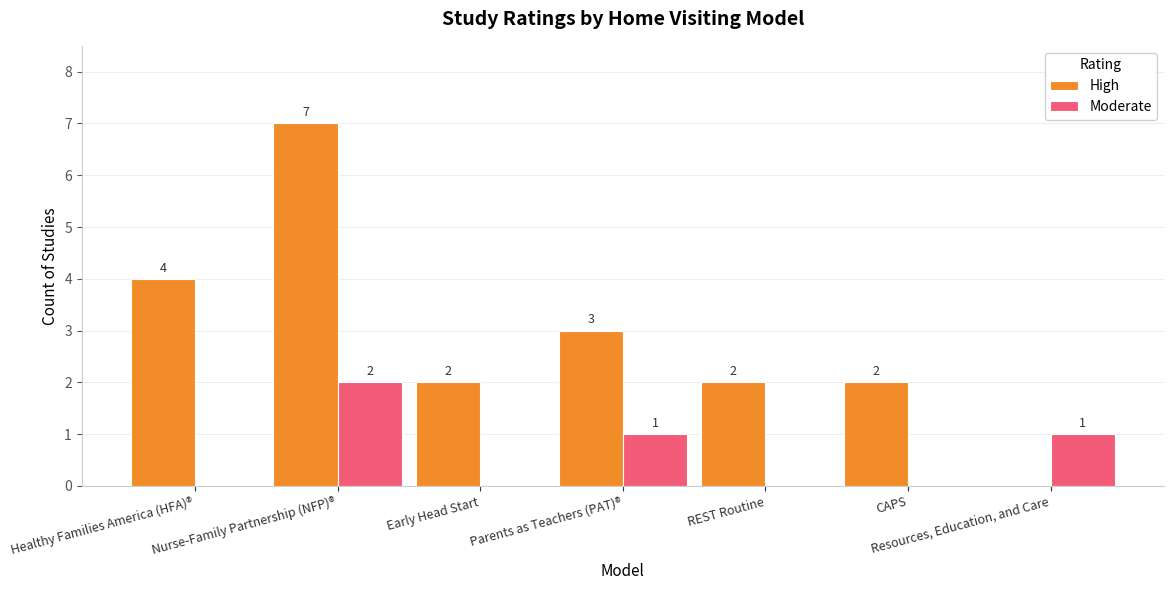

Which series has the largest range (max minus min)?

High